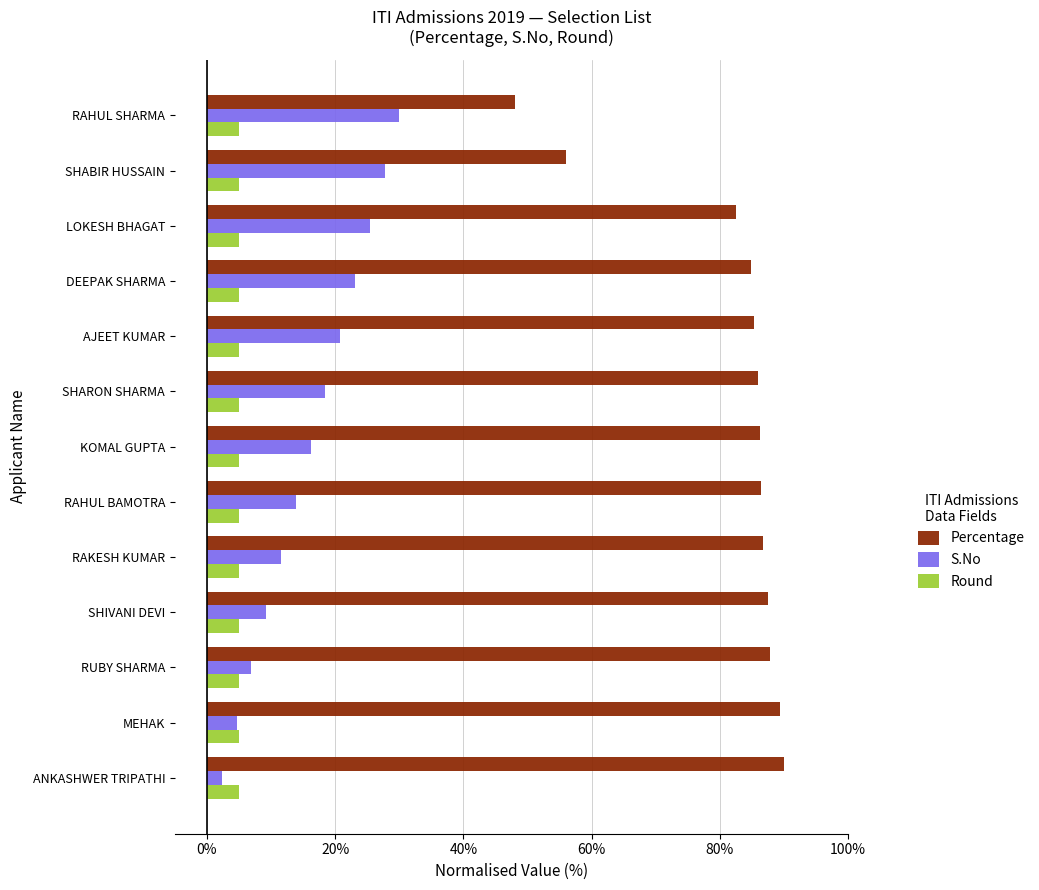

What is the difference between the maximum and minimum values in the Percentage series?

0.4